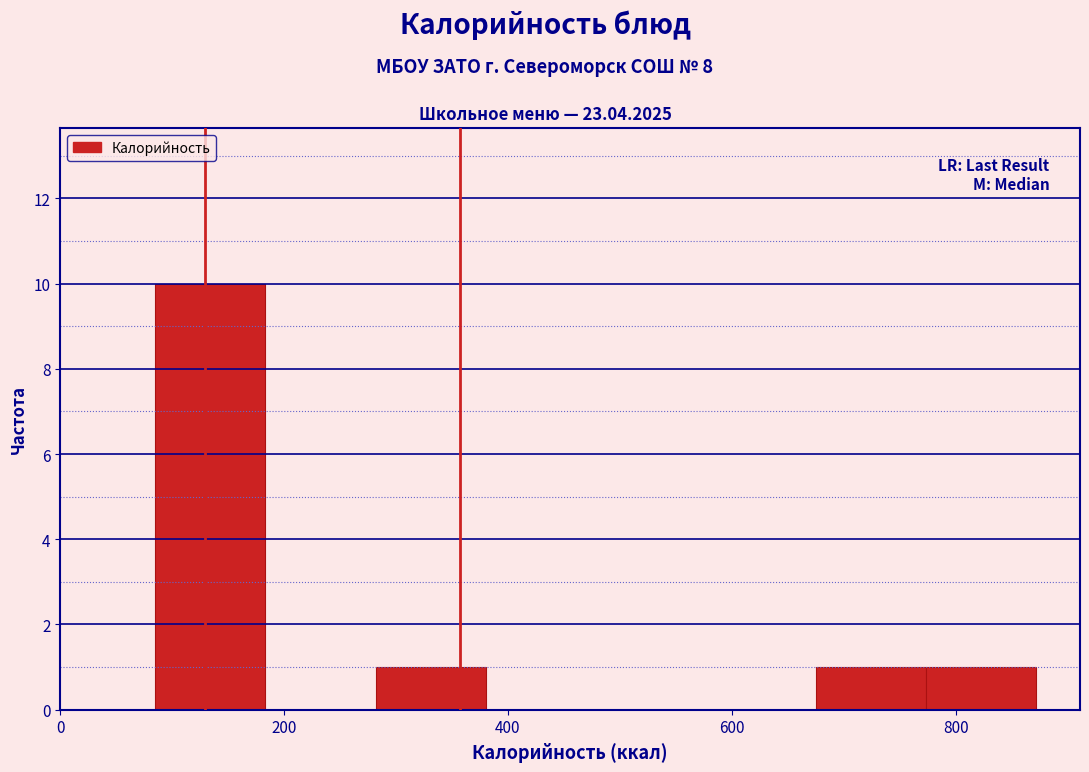

Over which range of the x-axis is the bar tallest?

80 to 180